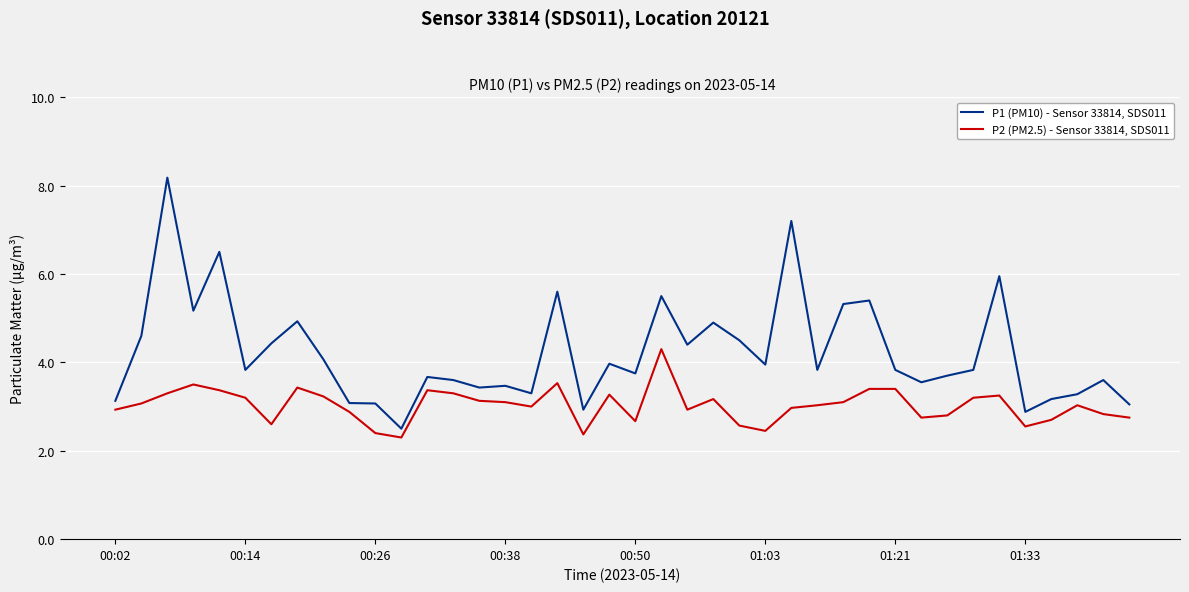

True or false: P1 (PM10) - Sensor 33814, SDS011 and P2 (PM2.5) - Sensor 33814, SDS011 cross at least once.

False